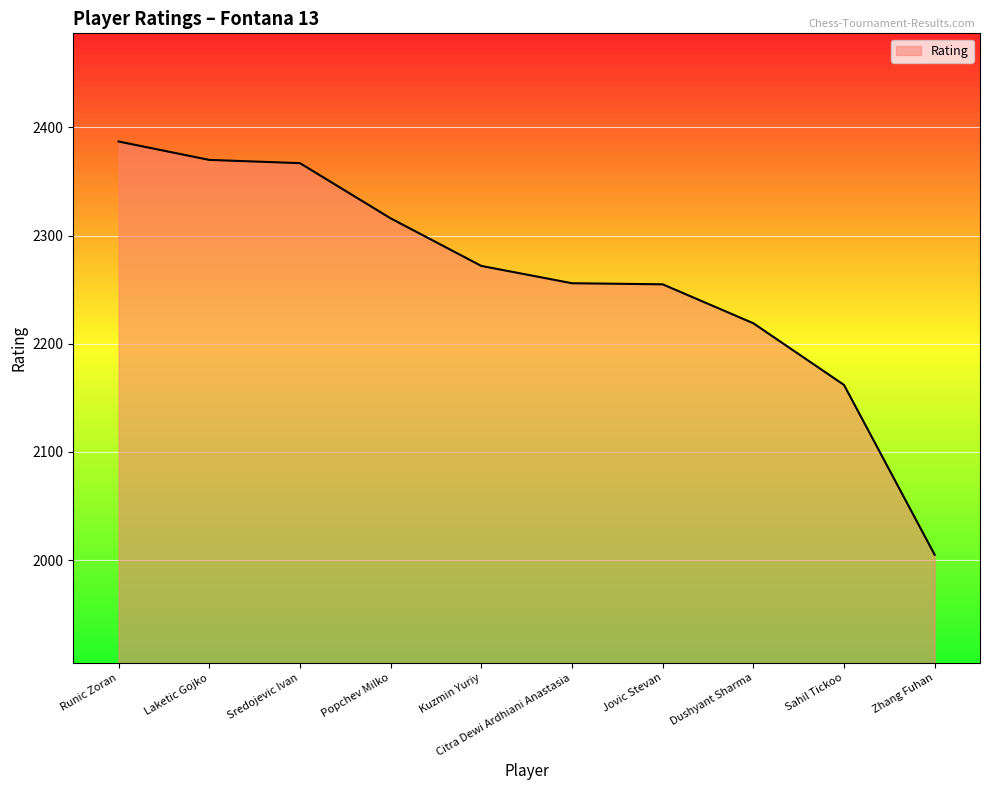

What is the difference between the maximum and second lowest values?

225